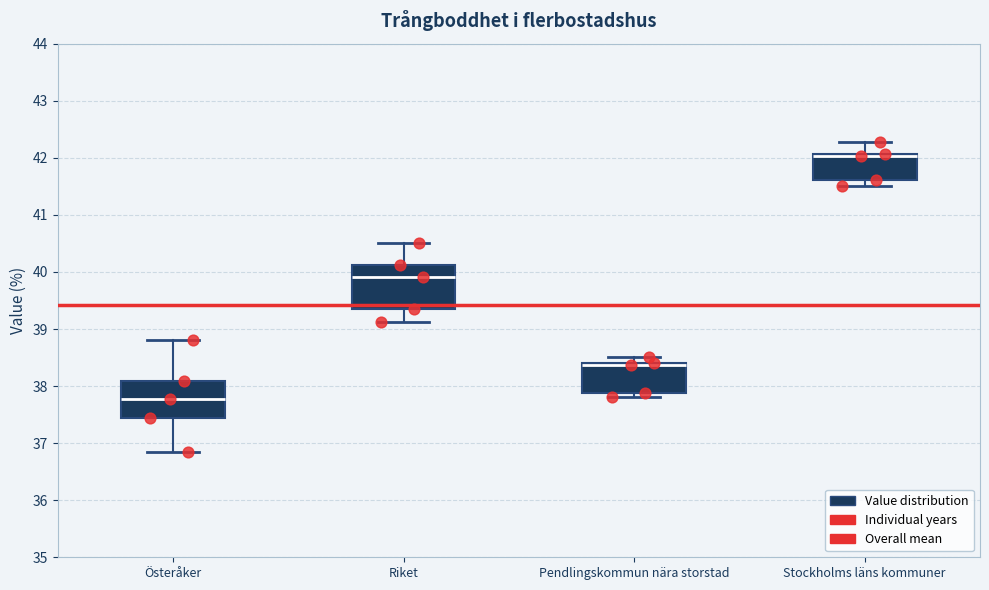

Reading left to right, transcribe this box plot: for each box, give where its median line is, the range the box spans, and where its two whiskers end, as read against the y-axis. The values are not printed on the chart, so give them approximately, as read against the axis.

Österåker: median 37.8, box 37.4 to 38.1, whiskers 36.8 to 38.8
Riket: median 39.9, box 39.3 to 40.1, whiskers 39.1 to 40.5
Pendlingskommun nära storstad: median 38.4 (just below the box's upper edge), box 37.9 to 38.4, whiskers 37.8 to 38.5
Stockholms läns kommuner: median 42.0, box 41.6 to 42.1, whiskers 41.5 to 42.3